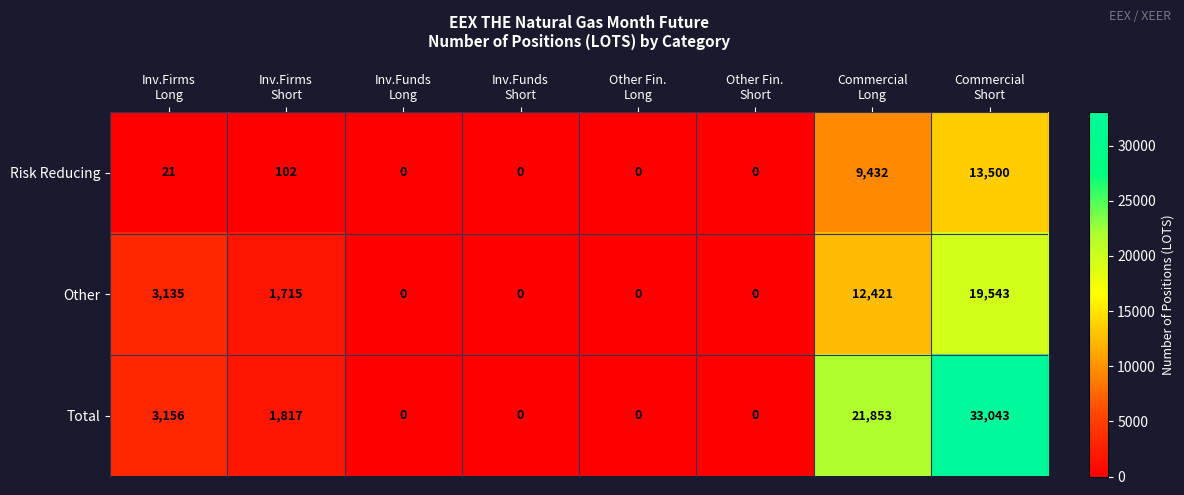

List the series in order of their peak value, lowest first.

Risk Reducing, Other, Total